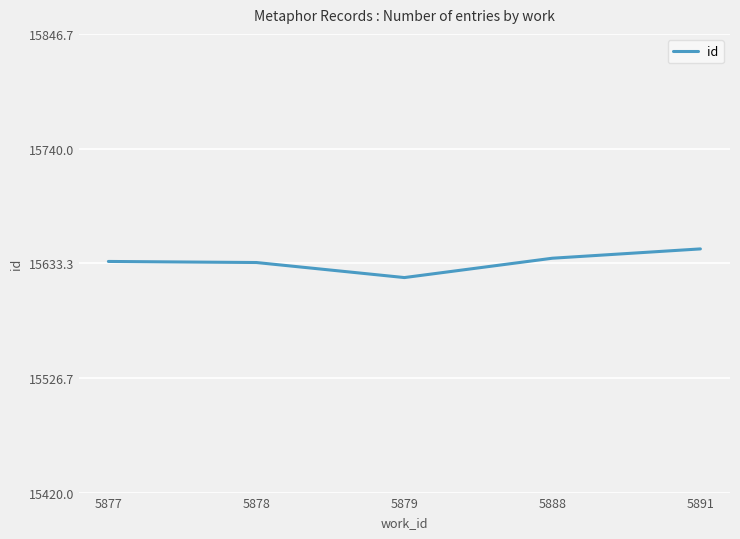

The value at 5891 is 10062.7. True or false?

False